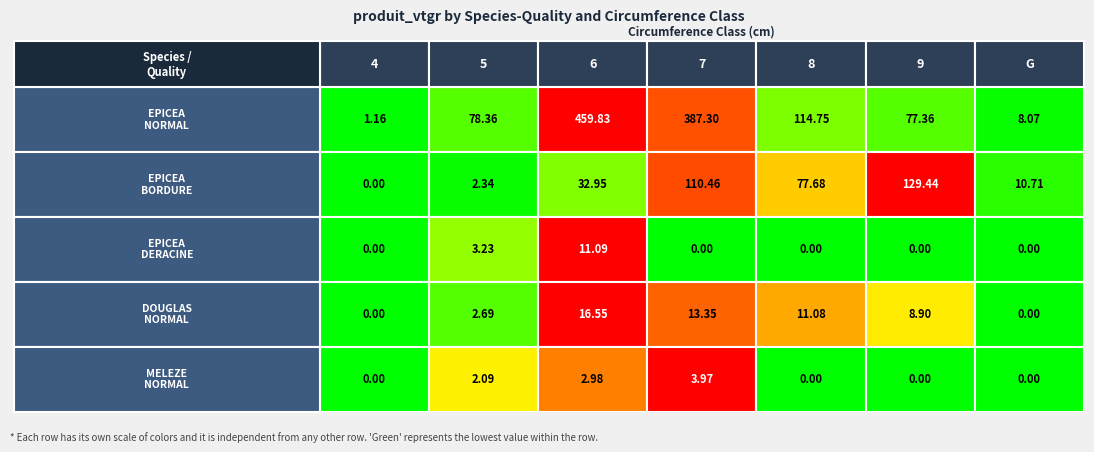

Reading left to right, list all the values displayed in this chart.

EPICEA_NORMAL: 1.2	78.4	459.8	387.3	114.8	77.4	8.1
EPICEA_BORDURE: 0.0	2.3	33.0	110.5	77.7	129.4	10.7
EPICEA_DERACINE: 0.0	3.2	11.1	0.0	0.0	0.0	0.0
DOUGLAS_NORMAL: 0.0	2.7	16.5	13.4	11.1	8.9	0.0
MELEZE_NORMAL: 0.0	2.1	3.0	4.0	0.0	0.0	0.0